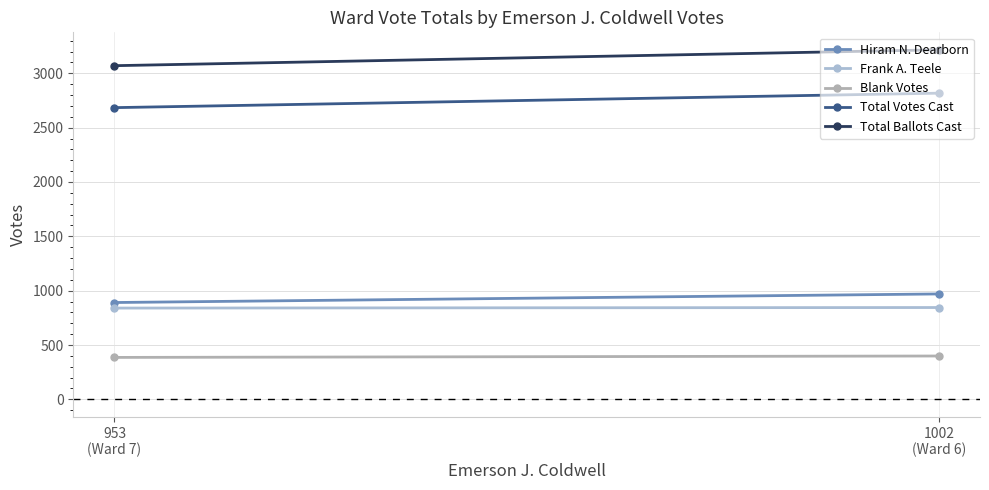

Which series changed the most between 1002
(Ward 6) and 953
(Ward 7)?

Total Ballots Cast